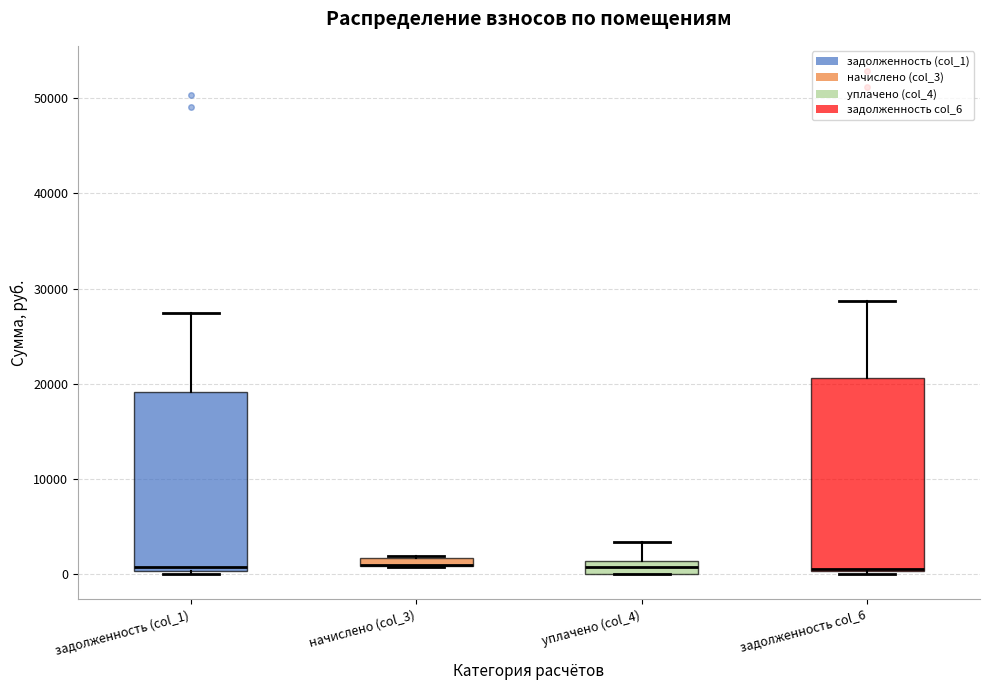

Where is the upper edge of the box for задолженность col_6 on the y-axis? The values are not printed on the chart, so give them approximately, as read against the axis.

21000